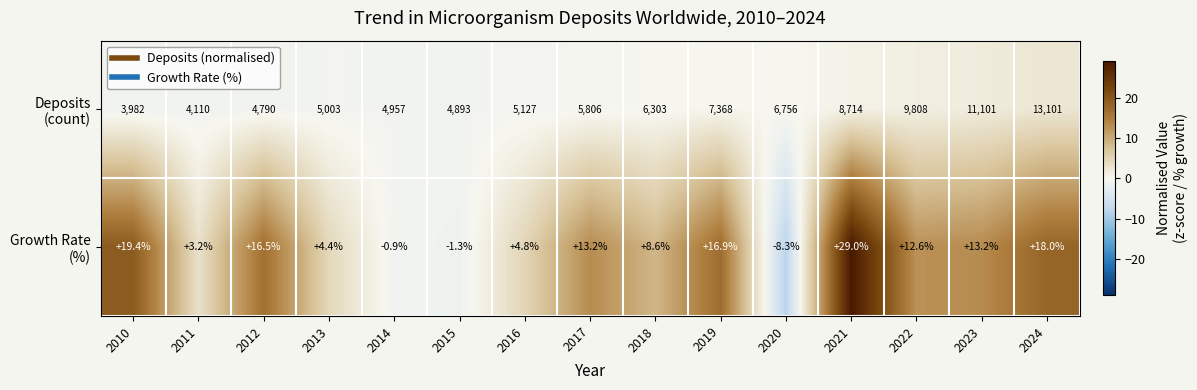

What is the minimum value shown in the chart?

-8.3